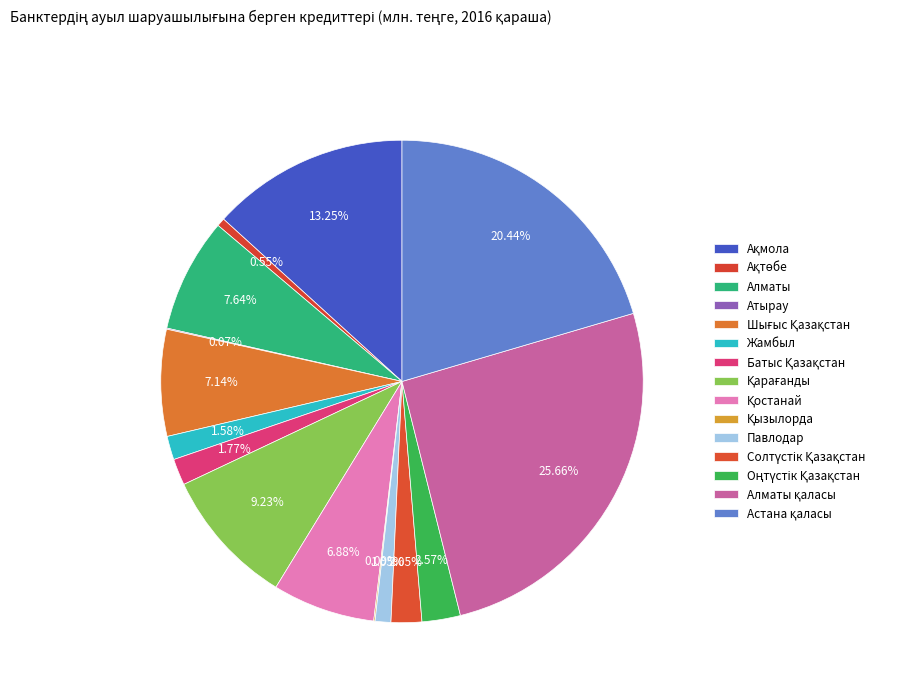

What percentage is the Шығыс Қазақстан slice, to the nearest percent?

7%